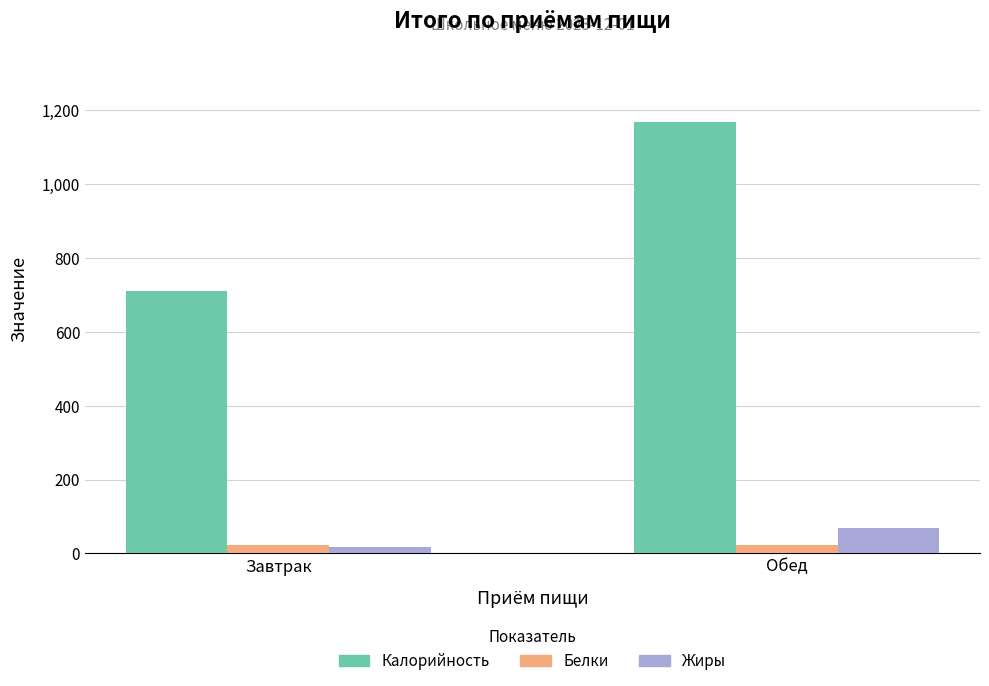

Where does the Калорийность series first go above 1167?

Обед